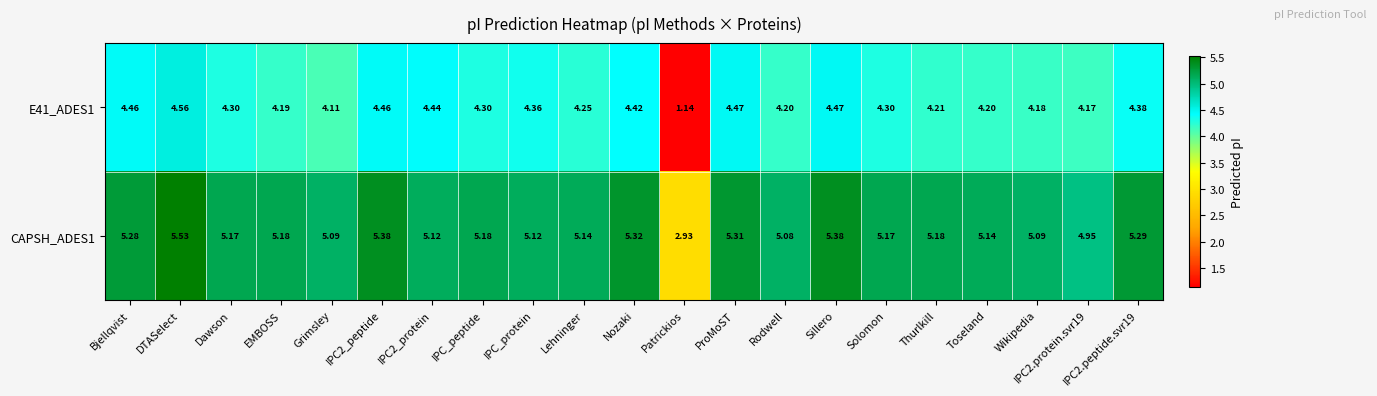

At which category is the sum across all series the highest?

DTASelect